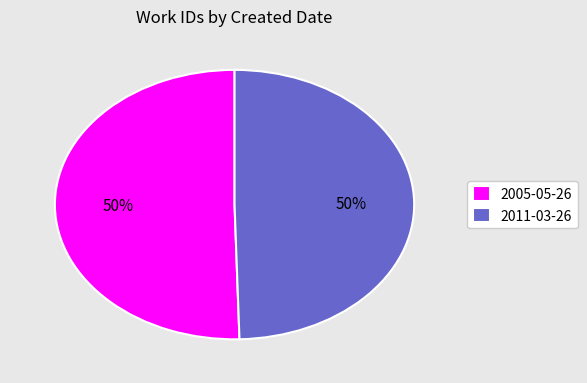

Is the sum of 2011-03-26 and 2005-05-26 greater than half?

Yes